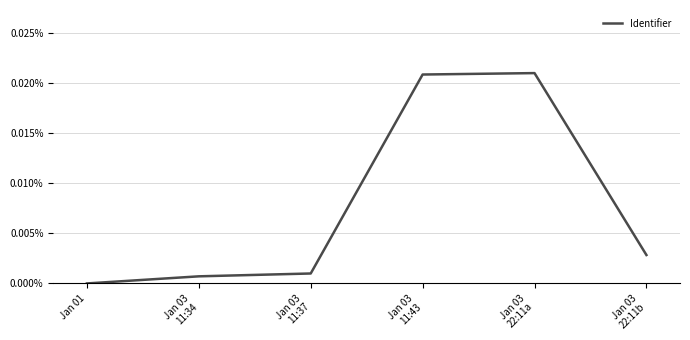

What is the label of the 1st point from the left?

Jan 01